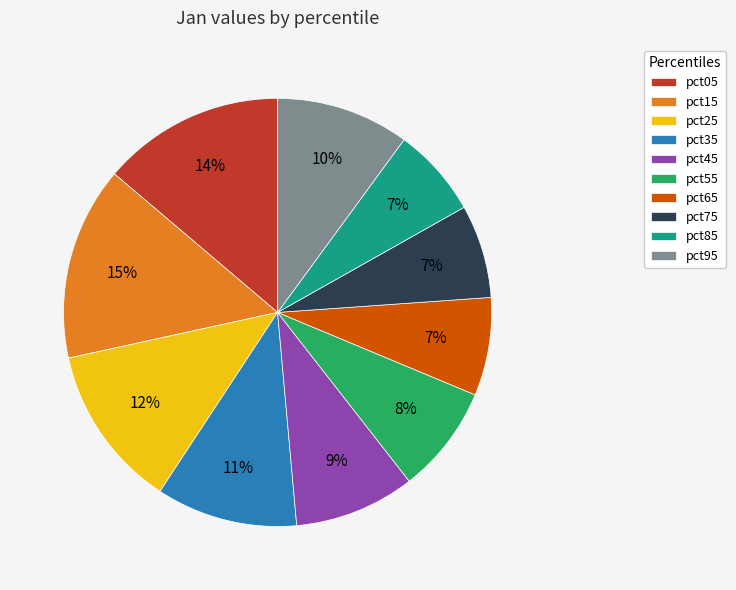

Which slice is the largest?

pct15